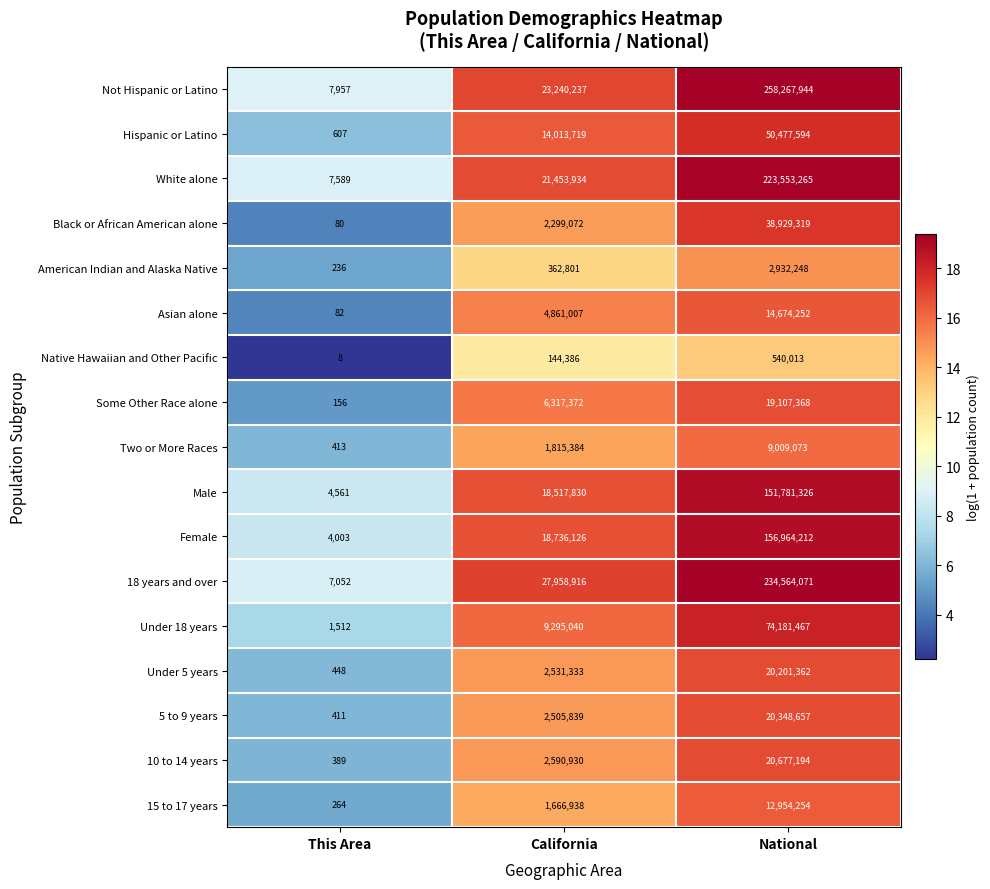

At which category does the chart reach its peak across all series?

National